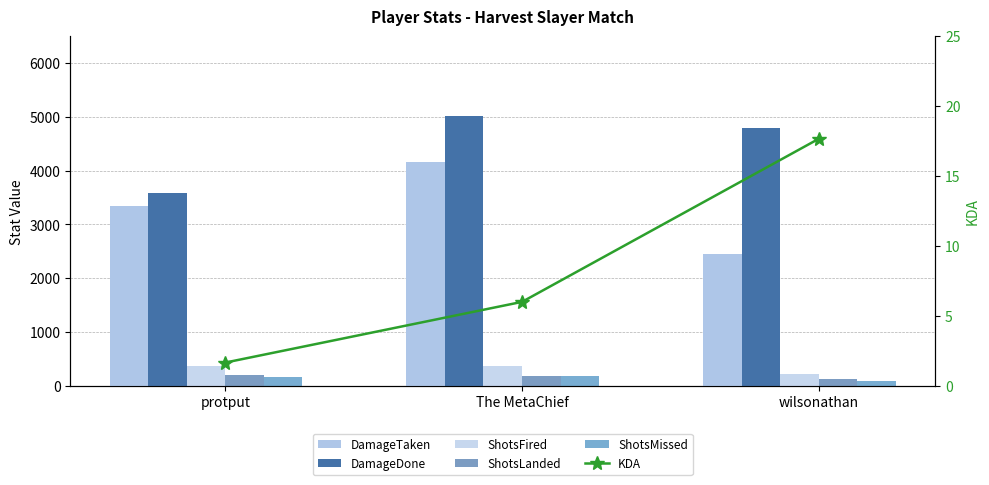

Reading left to right, list all the values displayed in this chart.

DamageTaken: 3348.0	4158.0	2455.0
DamageDone: 3588.0	5022.0	4800.0
ShotsFired: 370.0	368.0	221.0
ShotsLanded: 200.0	191.0	129.0
ShotsMissed: 170.0	177.0	92.0
KDA: 1.7	6.0	17.7